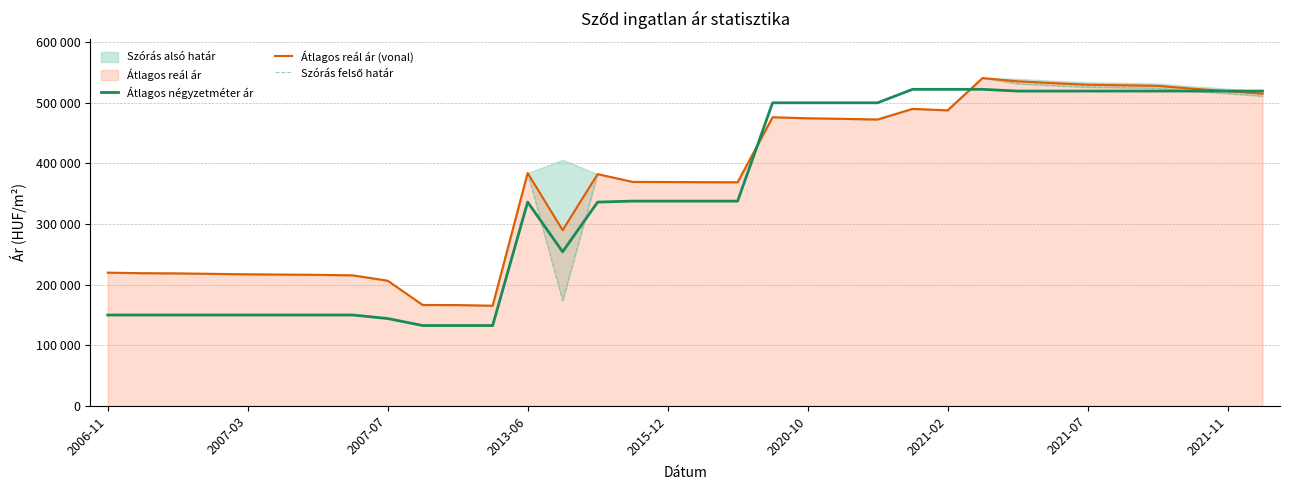

How many interior local valleys does the Átlagos reál ár (vonal) series have?

5